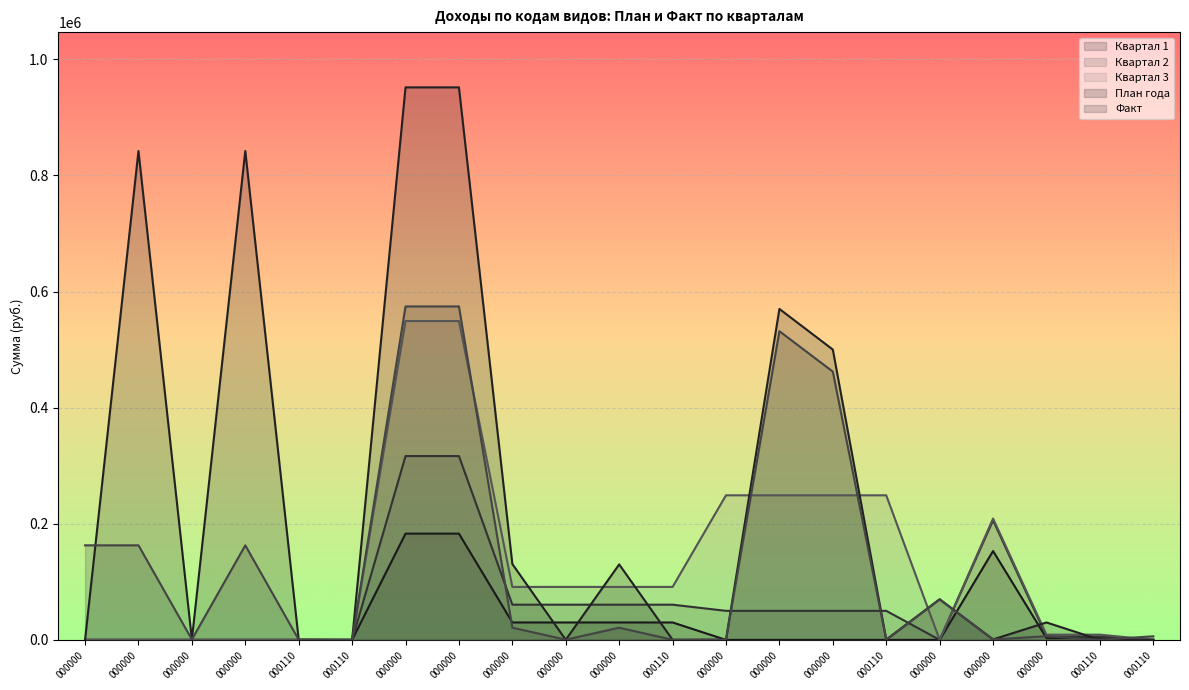

True or false: Квартал 2 has a value of 116650.7 at 000000.

False